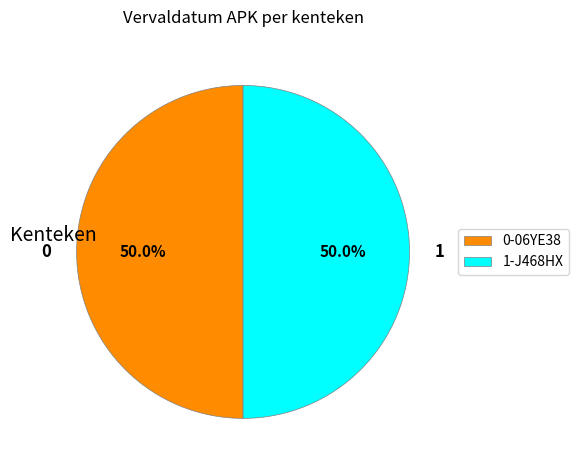

What is the ratio of the value at 0 to the value at 1?

1.0